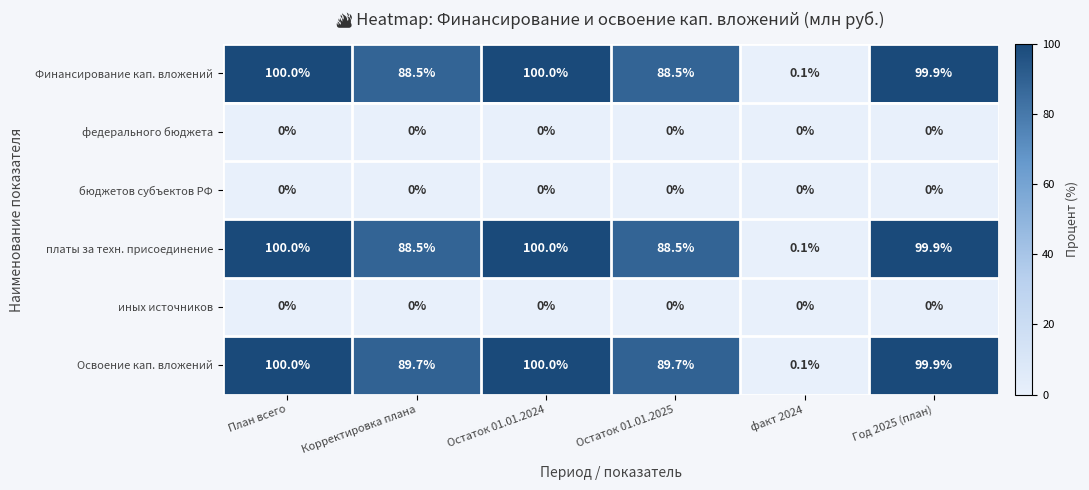

What is the difference between the highest and lowest values at Остаток 01.01.2025?

89.7